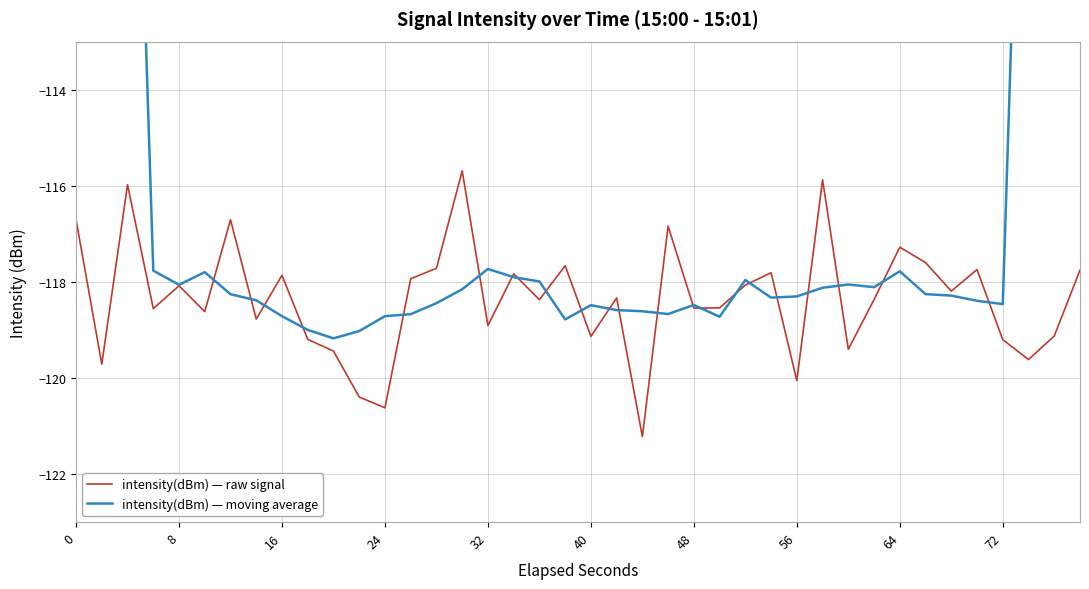

How many data points in intensity(dBm) — raw signal are above -118?

16